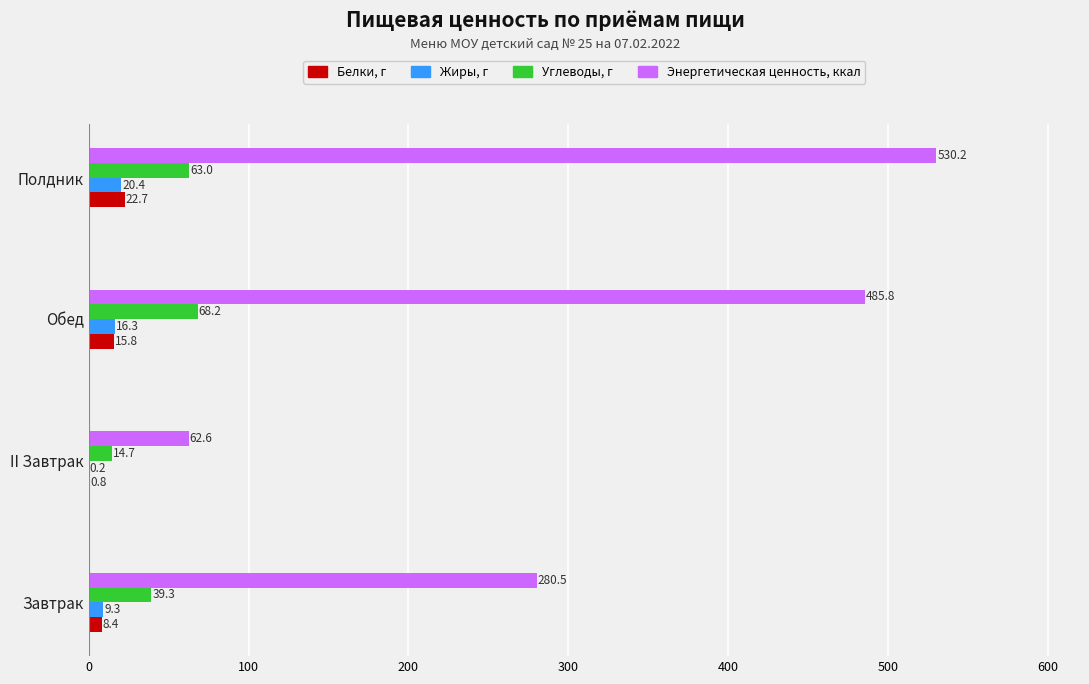

What is the highest value of the Энергетическая ценность, ккал series?

530.2